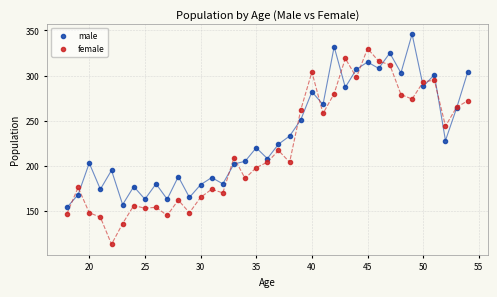

What are all the series names shown in the legend?

male, female